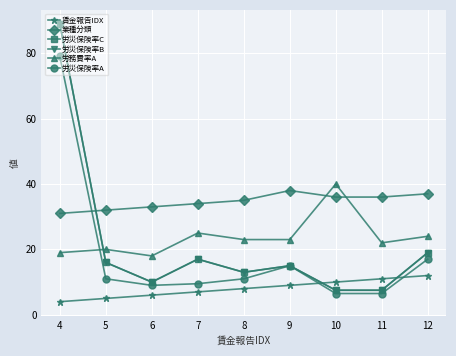

What is the sum of the 労災保険率B values at 4 and 7?

106.0